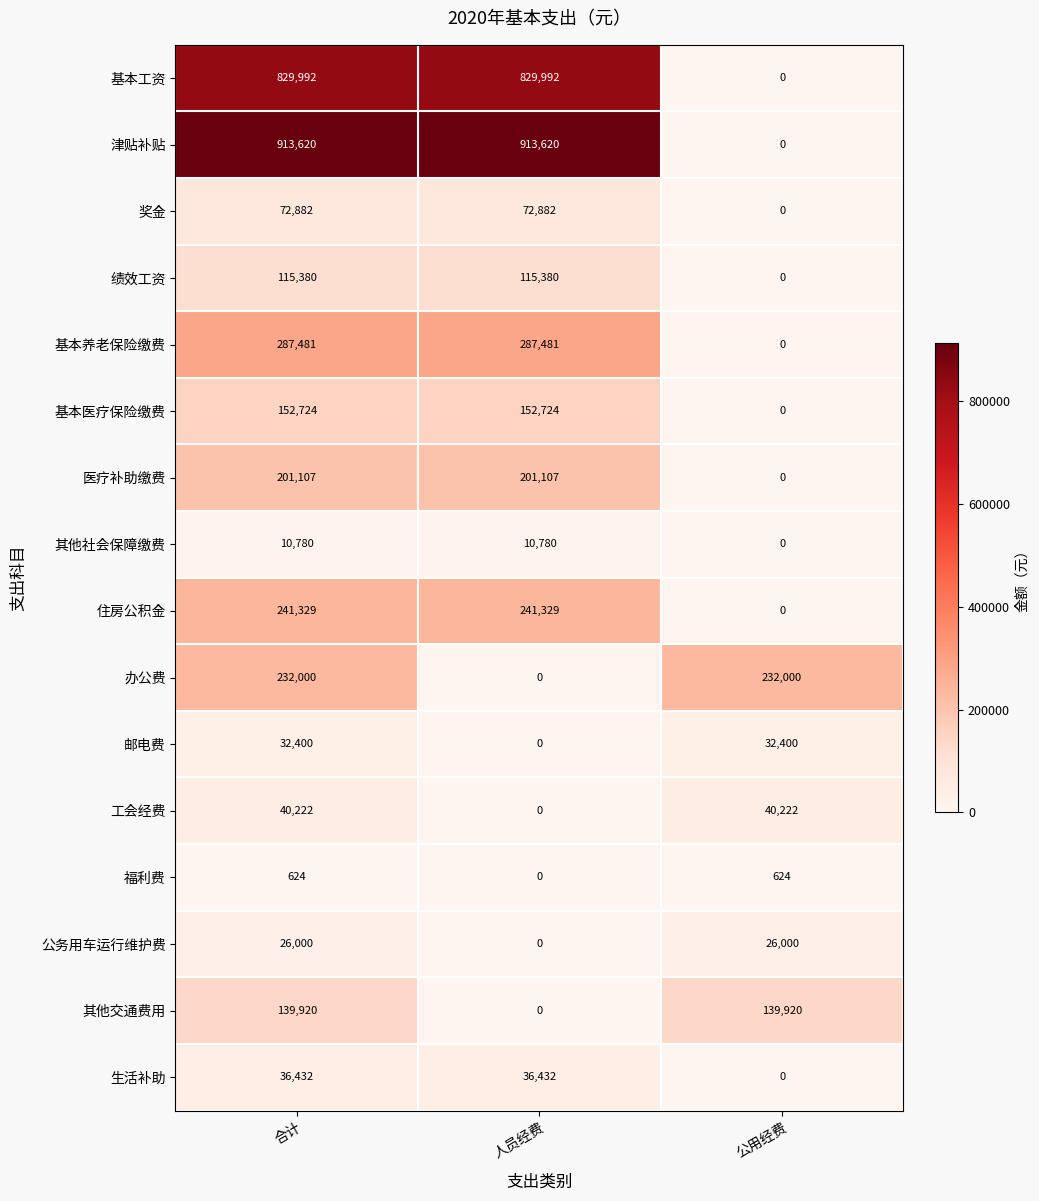

At 合计, list the series in order from smallest to largest.

福利费, 其他社会保障缴费, 公务用车运行维护费, 邮电费, 生活补助, 工会经费, 奖金, 绩效工资, 其他交通费用, 基本医疗保险缴费, 医疗补助缴费, 办公费, 住房公积金, 基本养老保险缴费, 基本工资, 津贴补贴